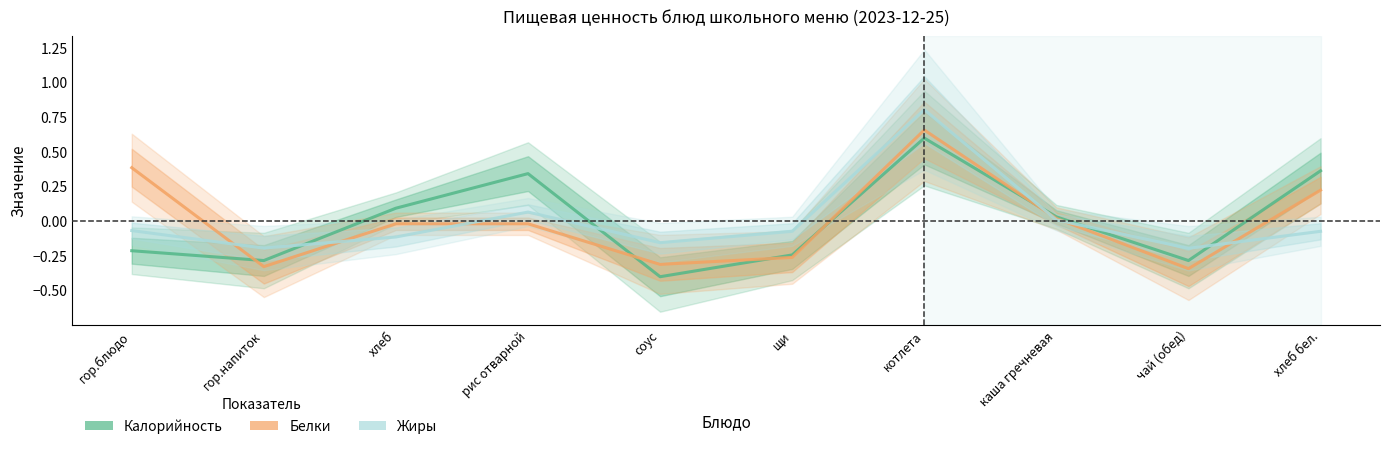

What are all the series names shown in the legend?

Калорийность, Белки, Жиры